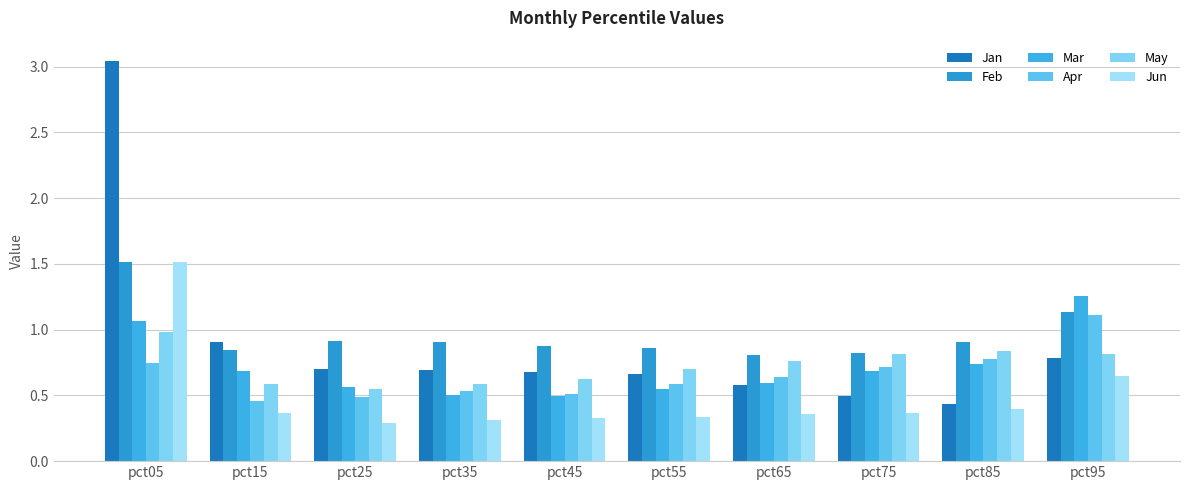

How many groups of bars are there?

10